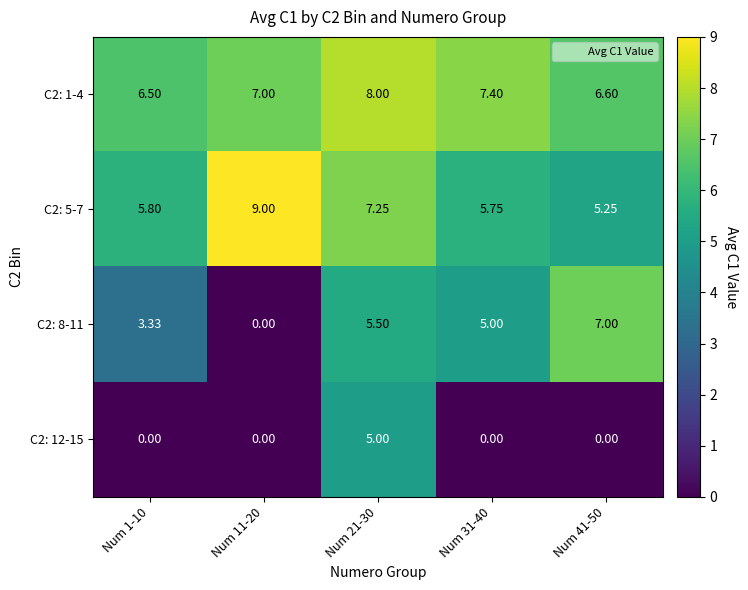

Rank the series at Num 31-40 from highest to lowest value.

C2: 1-4, C2: 5-7, C2: 8-11, C2: 12-15